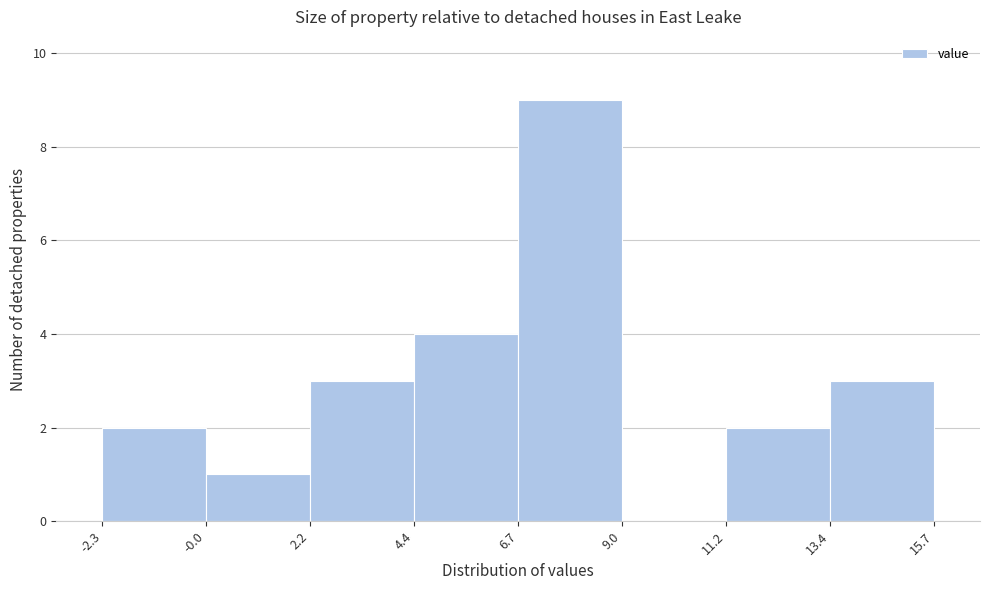

Over which range of the x-axis is the bar tallest?

6.7 to 9.0